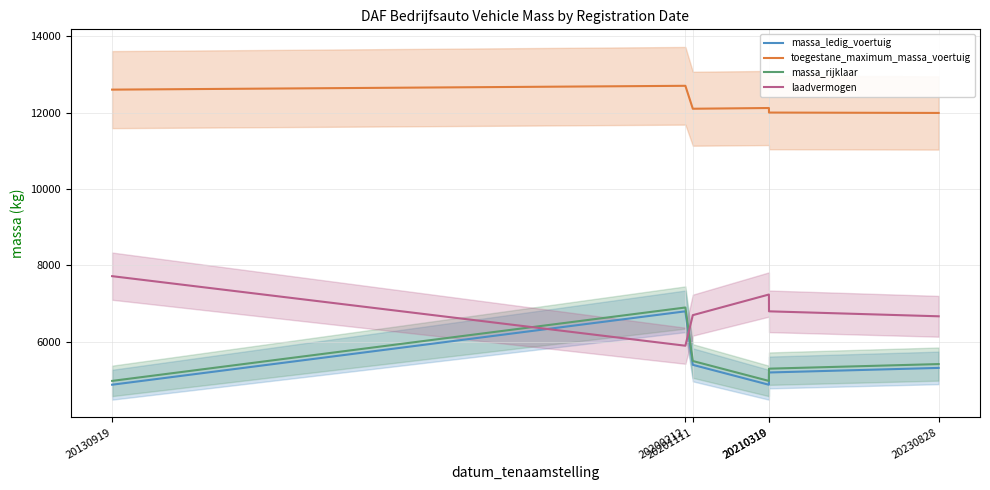

At which category does toegestane_maximum_massa_voertuig reach its first local peak?

20200212